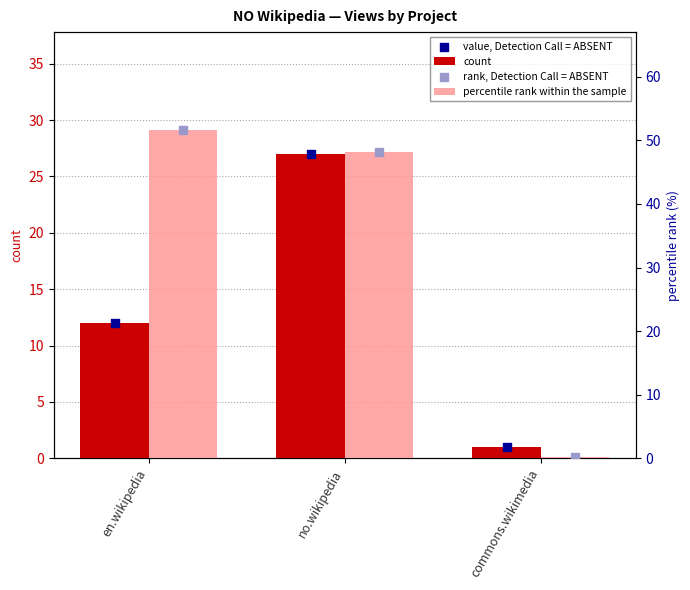

What is the total value across all series at commons.wikimedia?

2.5